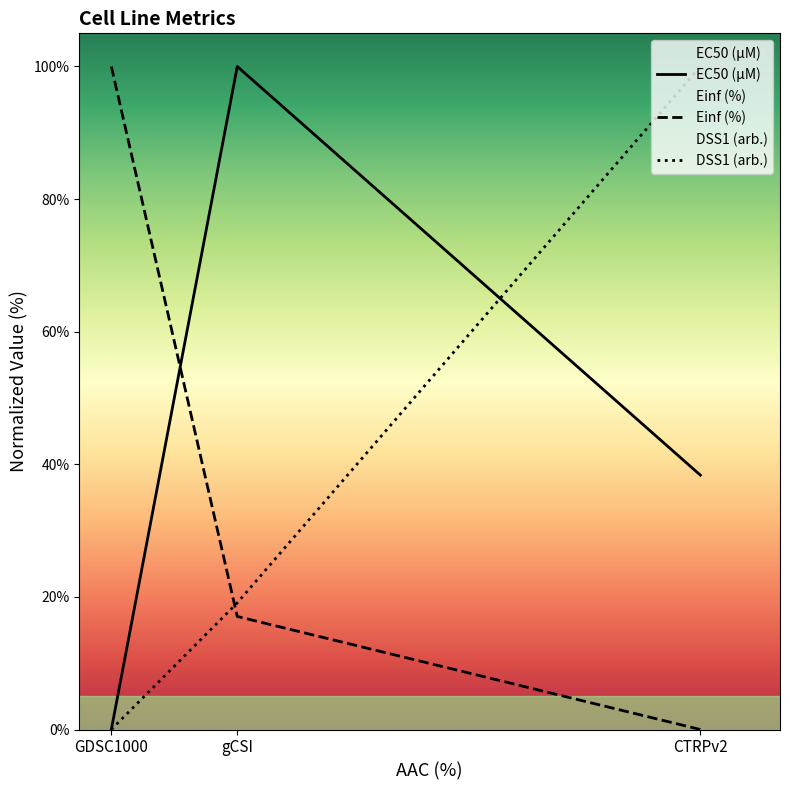

At which label does Einf (%) first exceed 17?

GDSC1000